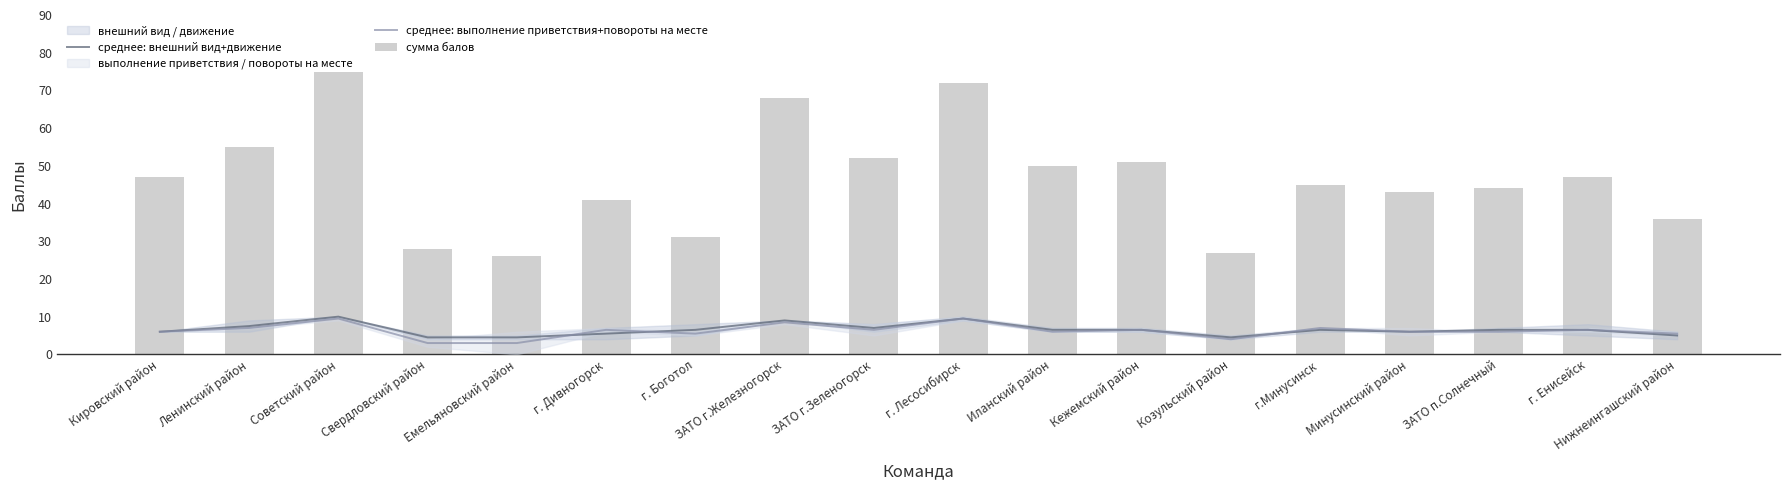

Which has a higher value, Емельяновский район or Иланский район?

Иланский район